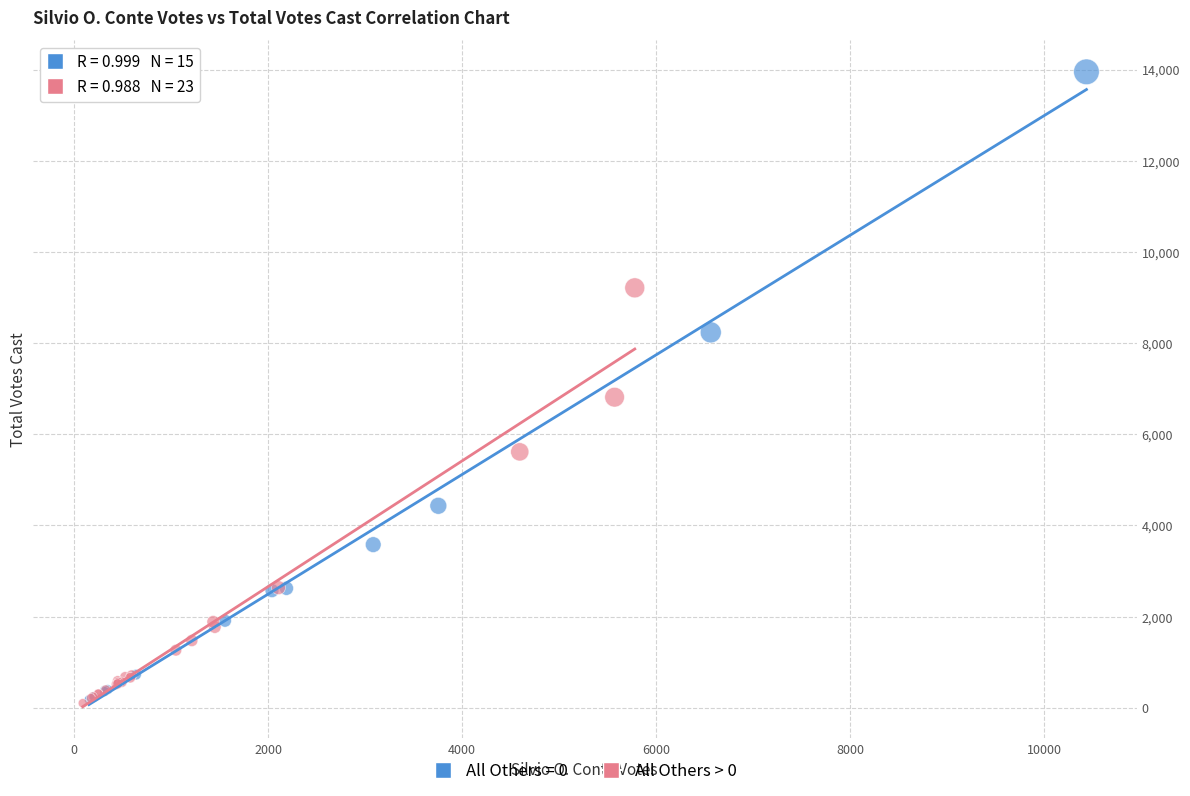

Which series has the widest spread of Y values?

All Others = 0